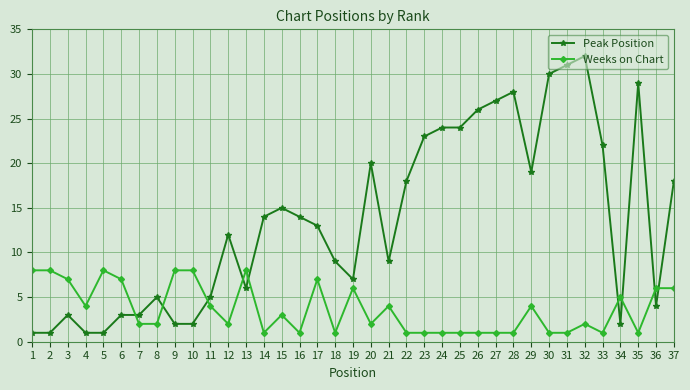

What is the difference between the maximum and minimum values in the Weeks on Chart series?

7